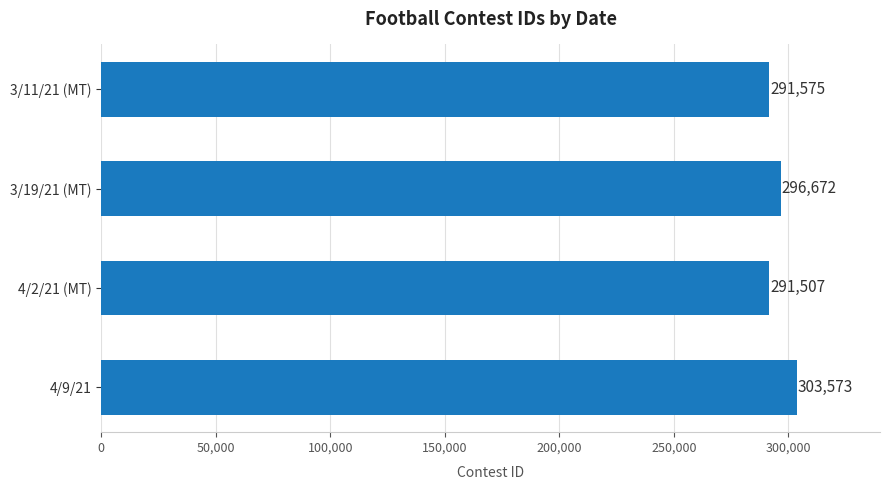

What is the smallest value displayed?

291507